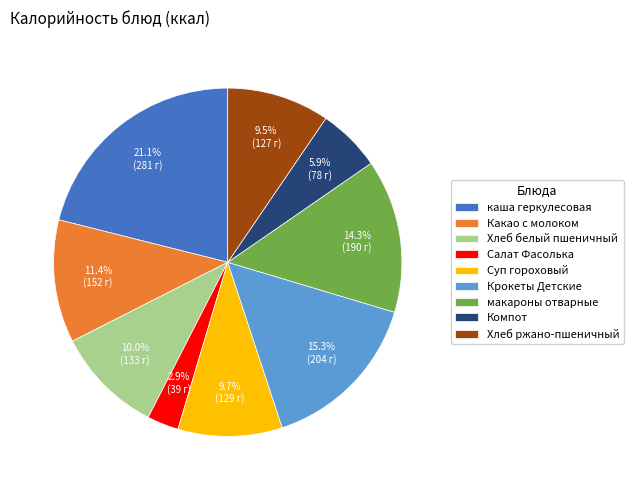

Which slice is the smallest?

Салат Фасолька